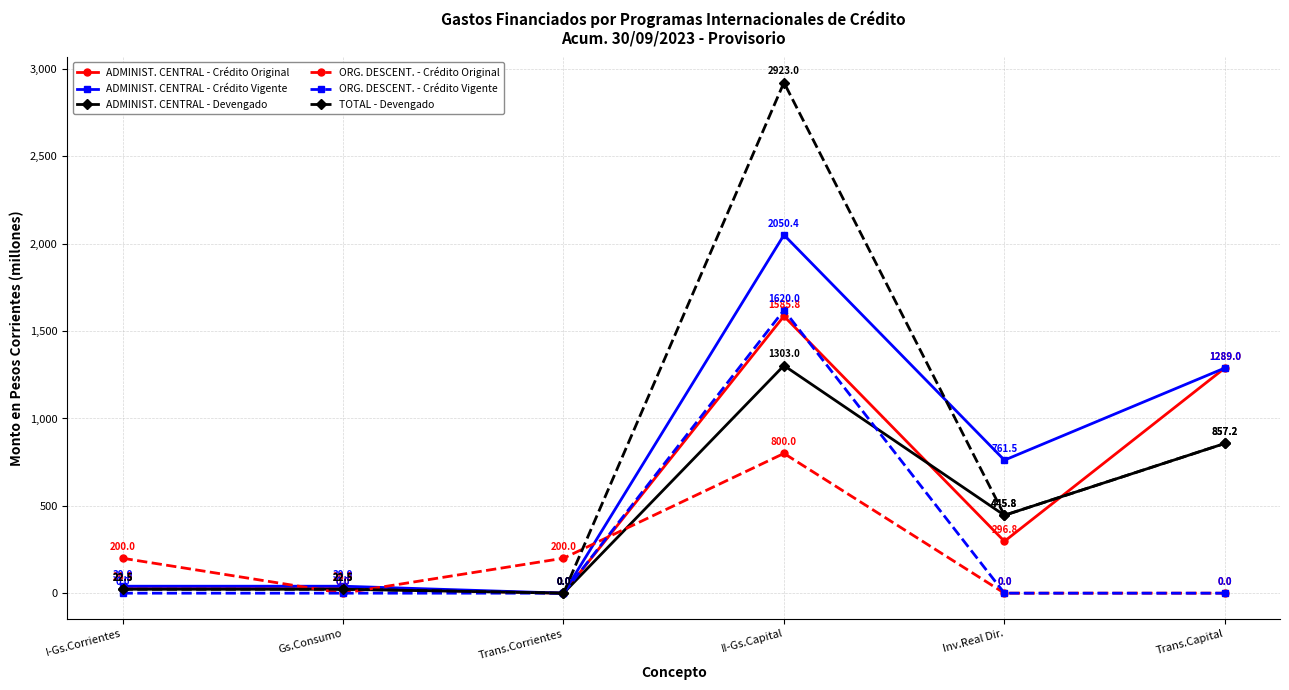

What value does the ADMINIST. CENTRAL - Crédito Original series have at I-Gs.Corrientes?

26.5